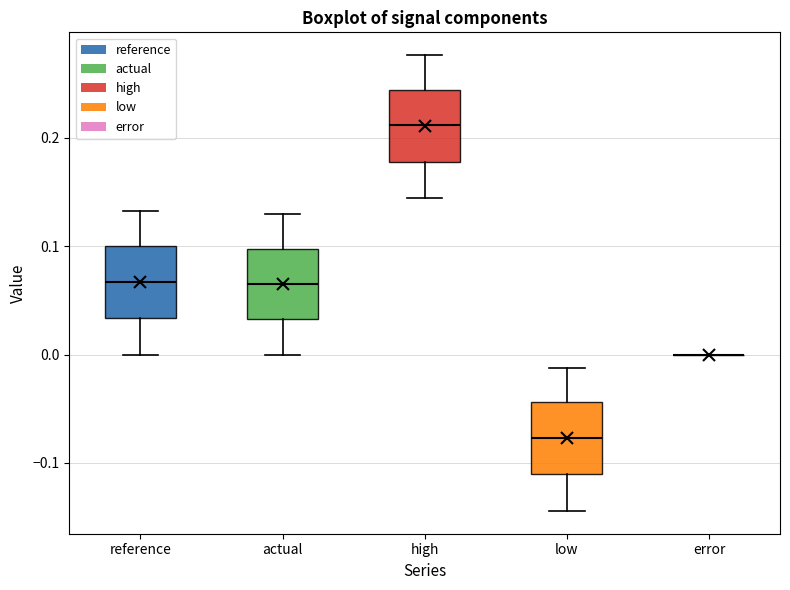

Reading left to right, read every box against the y-axis: the position of its median line, the range the box covers, and the ends of its whiskers. The values are not printed on the chart, so give them approximately, as read against the axis.

reference: median 0.07, box 0.03 to 0.10, whiskers 0.00 to 0.13
actual: median 0.07, box 0.03 to 0.10, whiskers 0.00 to 0.13
high: median 0.21, box 0.18 to 0.24, whiskers 0.14 to 0.28
low: median -0.08, box -0.11 to -0.04, whiskers -0.14 to -0.01
error: box collapsed to a line at 0.00, whiskers 0.00 to 0.00